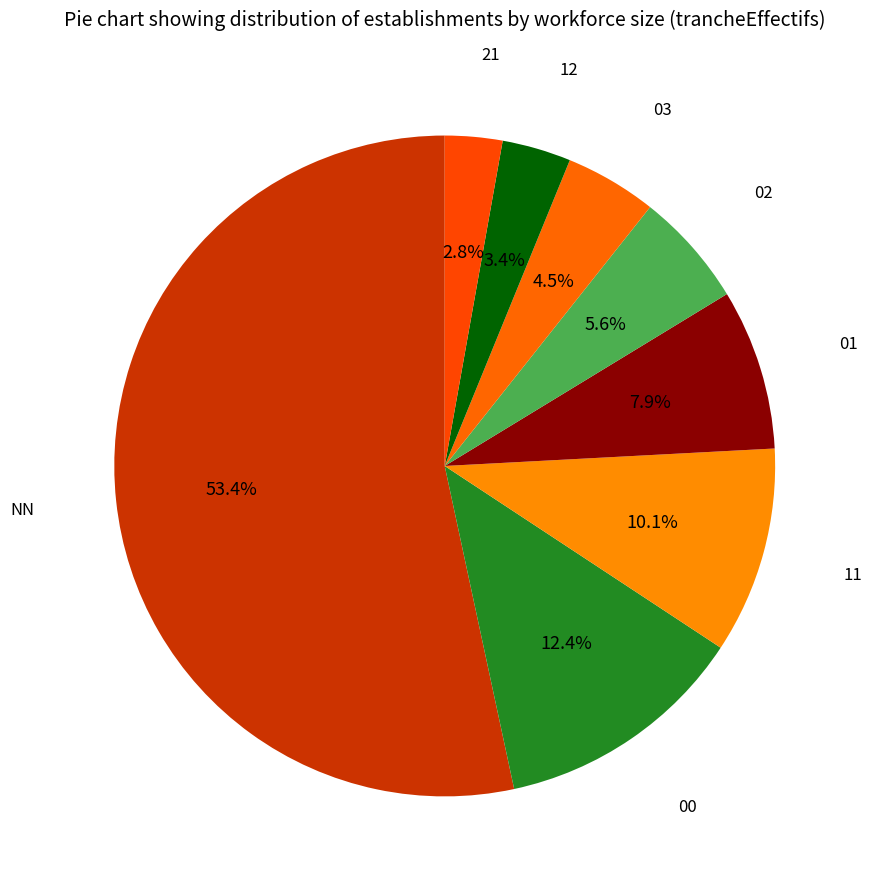

Count the number of slices in the pie.

8